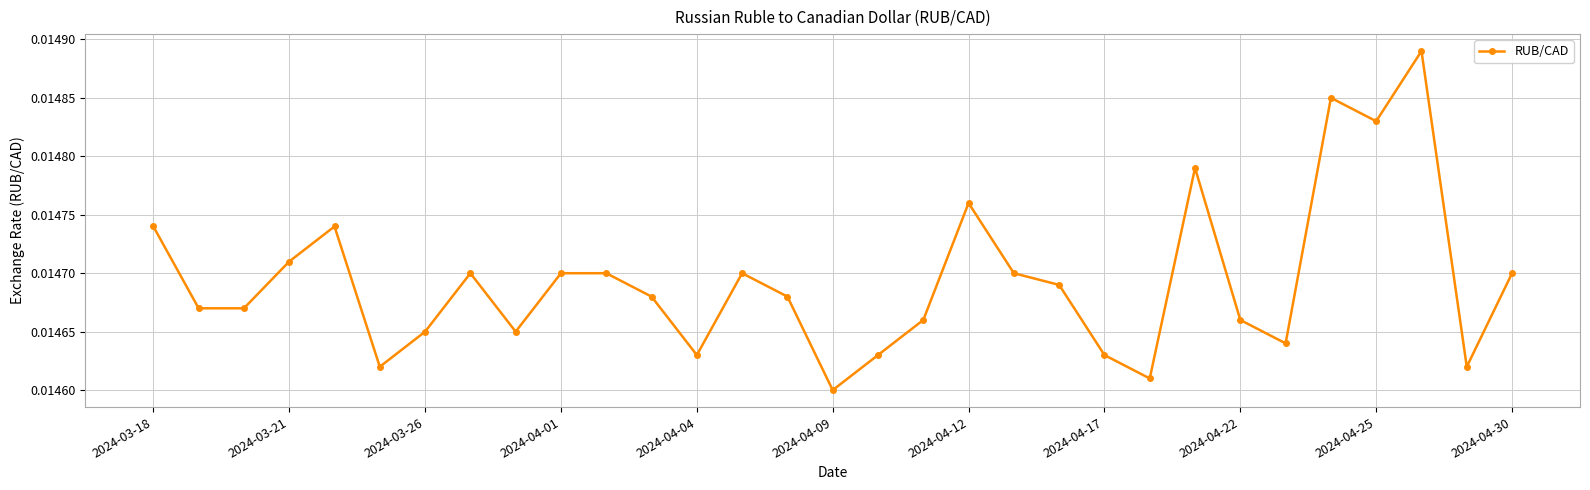

True or false: the data has more than 0 interior local peaks.

True